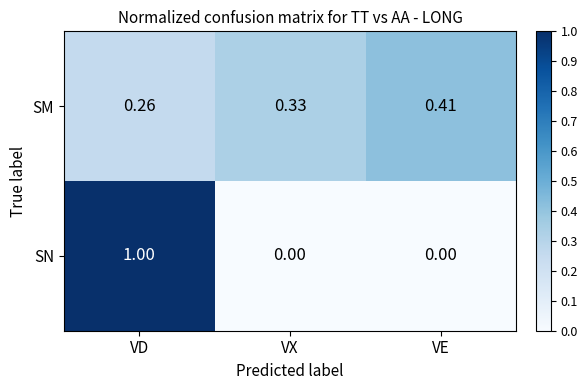

List the series in order of their peak value, lowest first.

SM, SN